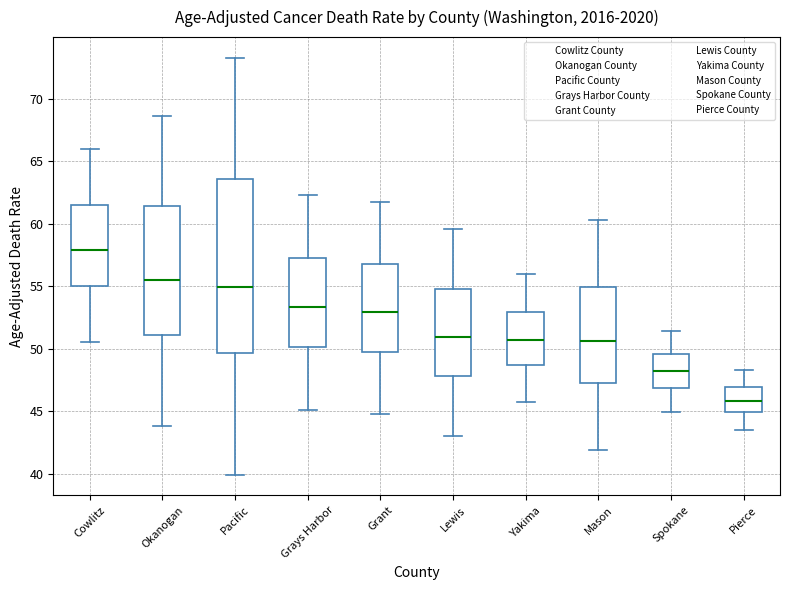

Which box has the lowest median line?

Pierce